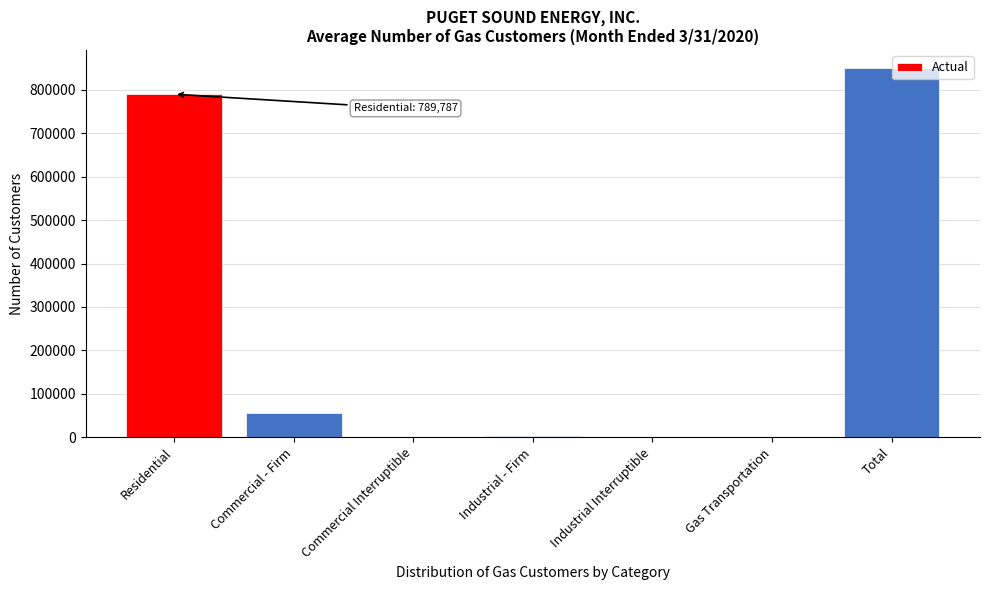

Which category has the highest value across all series?

Total